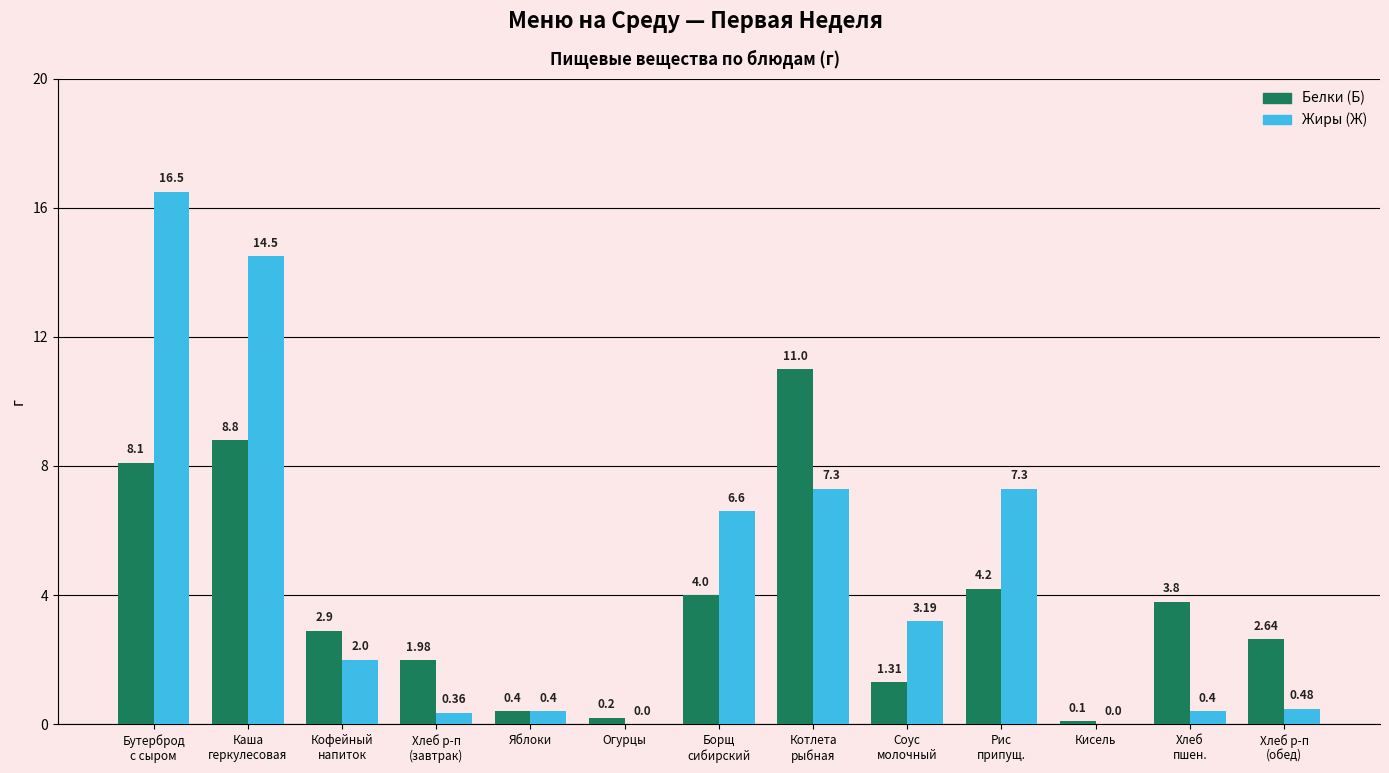

Which series has the largest total across all categories?

Жиры (Ж)